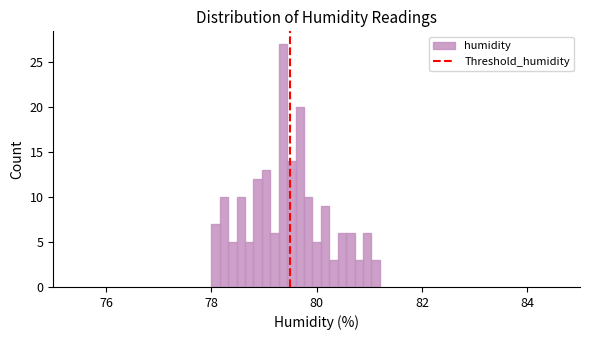

Around what value on the x-axis is the tallest bar? Give the approximate position of its centre, as read against the axis.

79.4